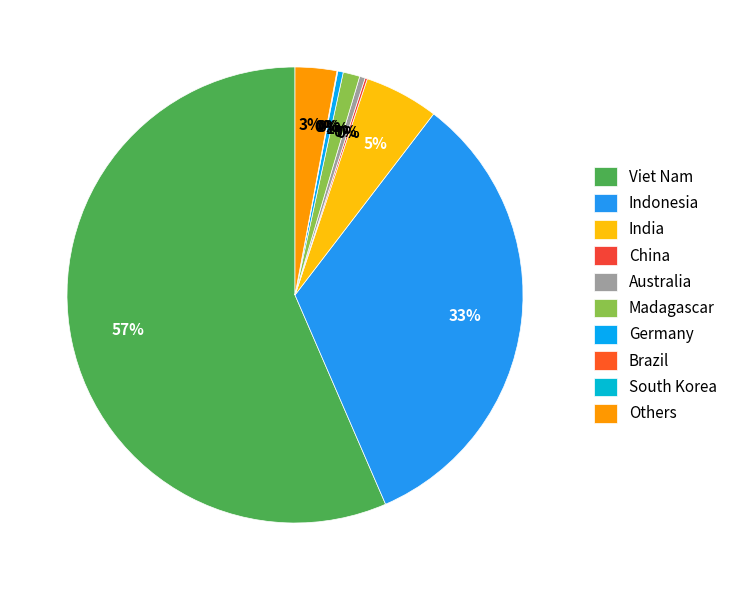

To the nearest percent, what is the combined percentage of Brazil and Others?

3%